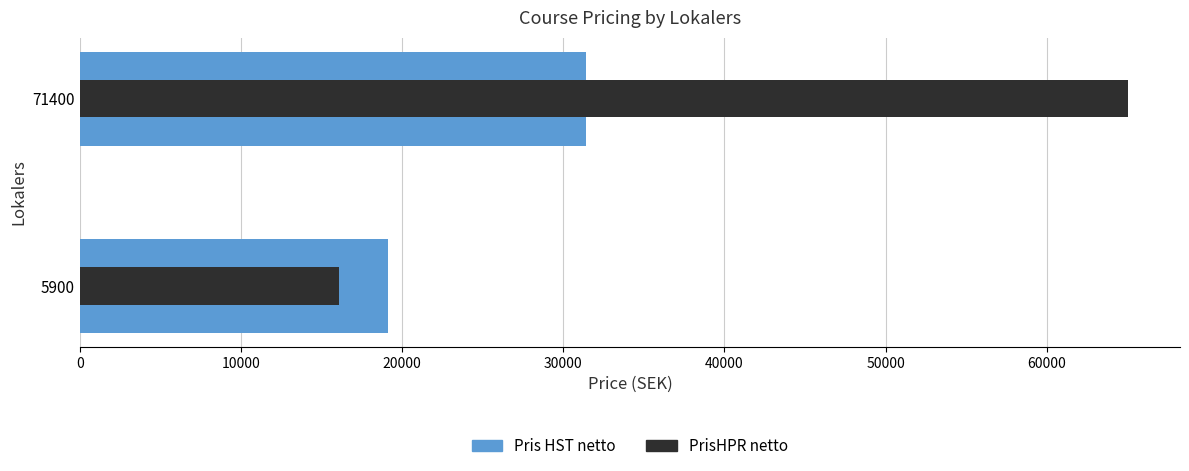

Which series has the widest spread of values?

PrisHPR netto